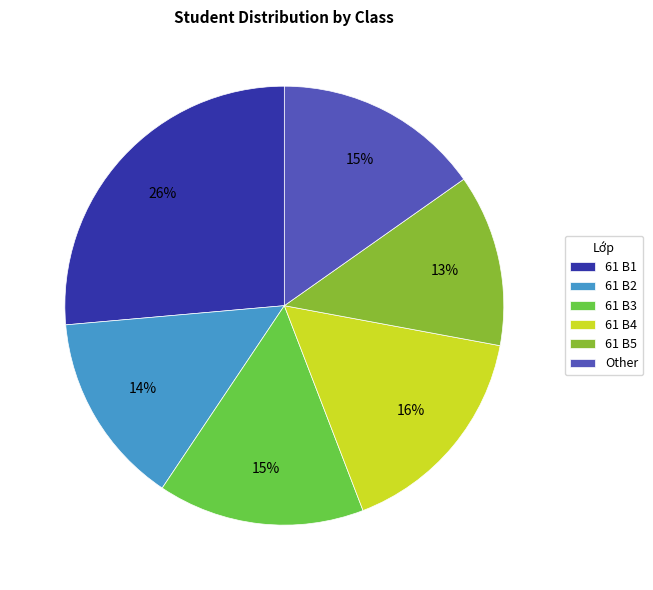

Which slice is the largest?

61 B1